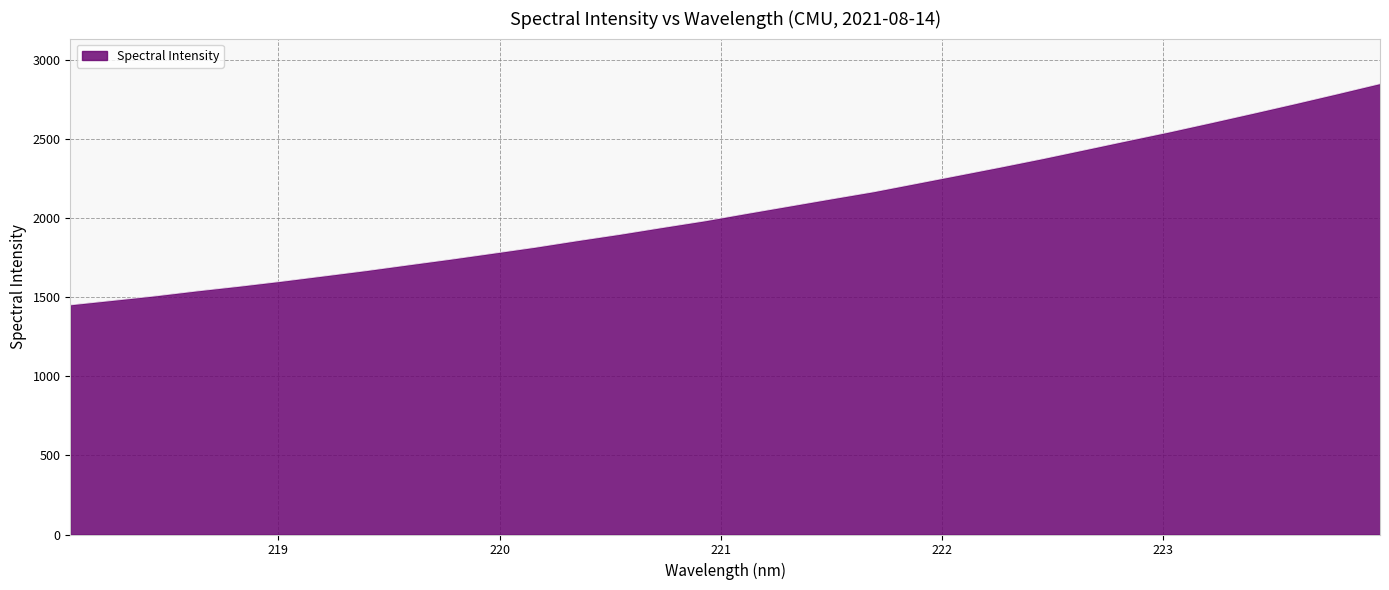

What is the smallest value displayed?

1451.8